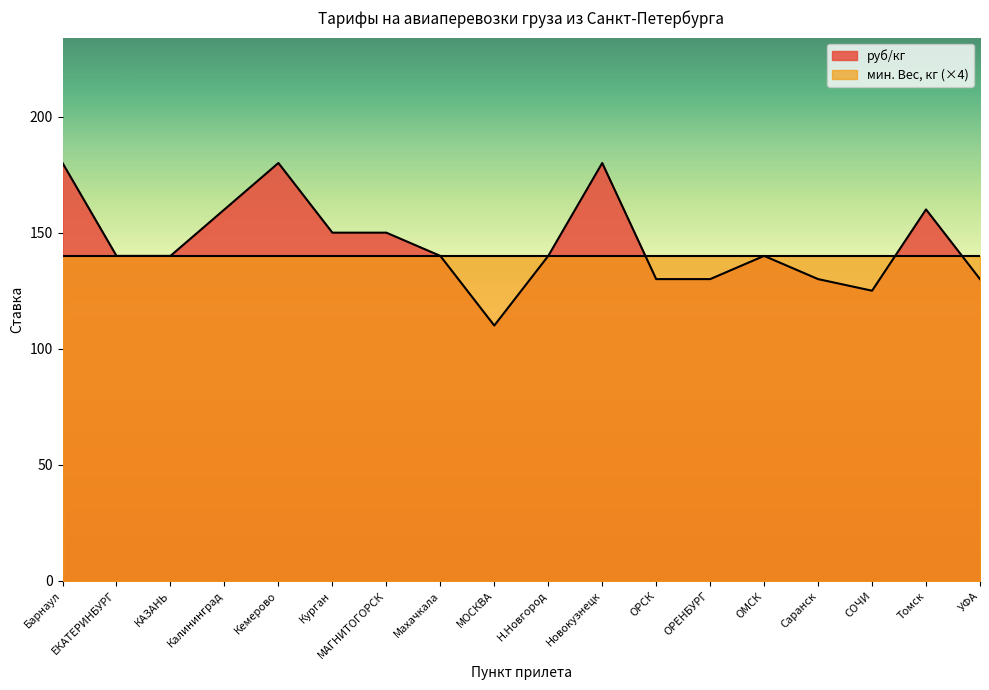

What is the greatest value displayed?

180